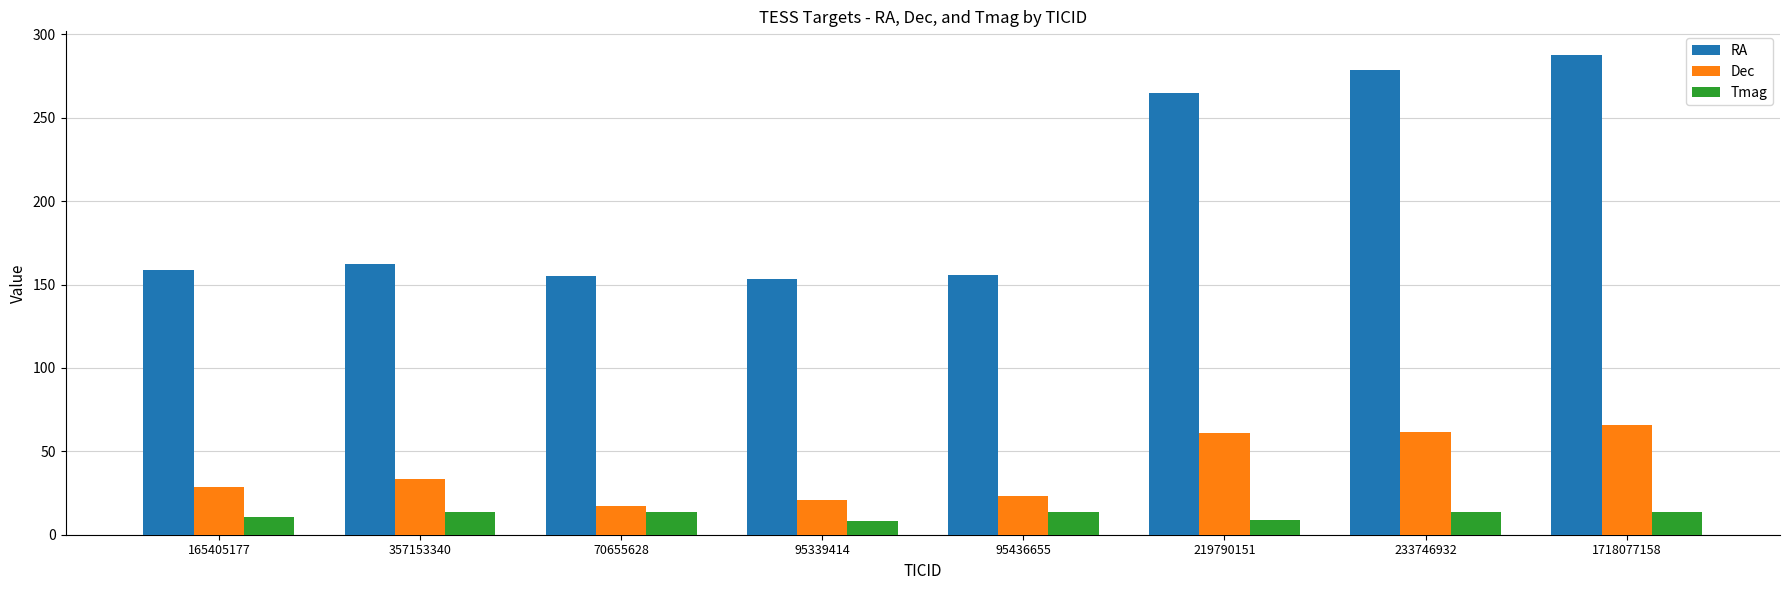

What is the maximum value shown in the chart?

287.4